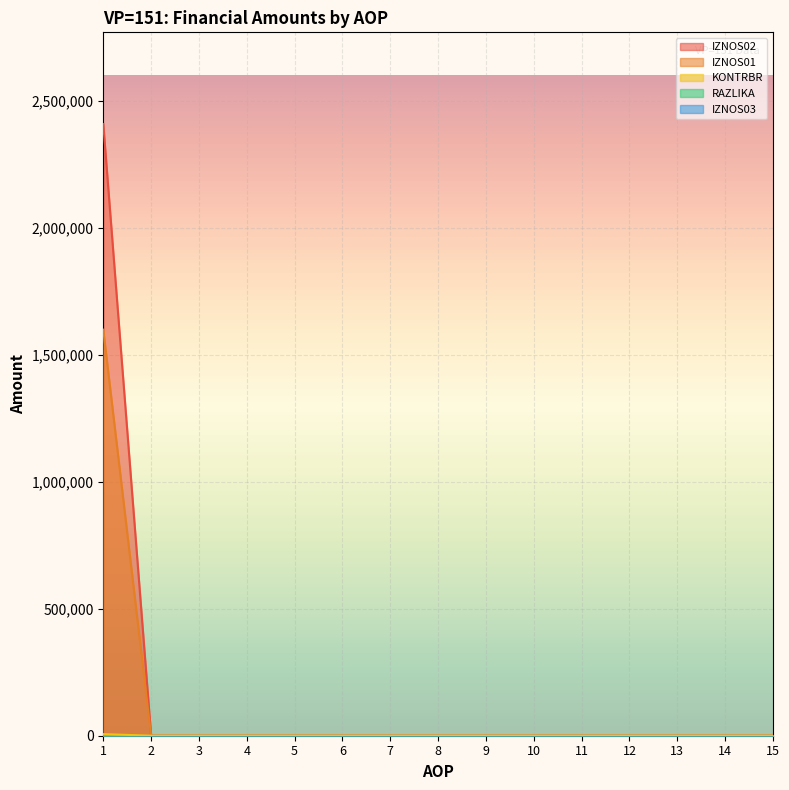

How many lines are shown in the chart?

5